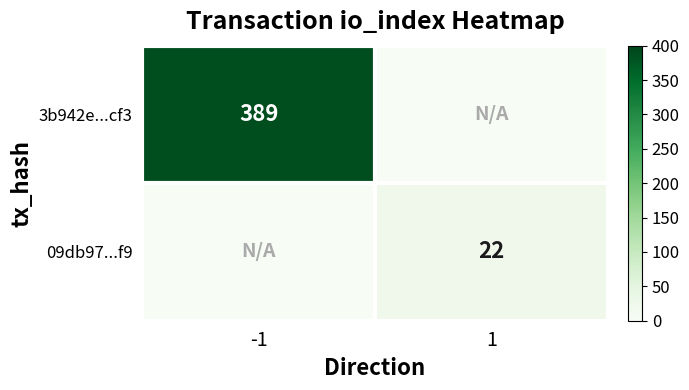

The value of 3b942e...cf3 at -1 is 250. True or false?

False